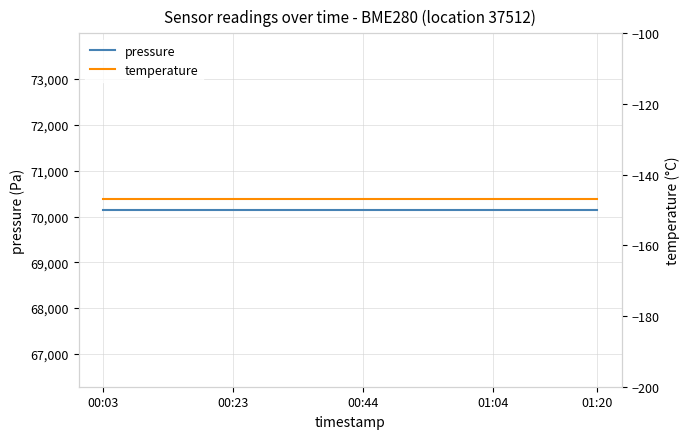

True or false: pressure and temperature cross at least once.

False